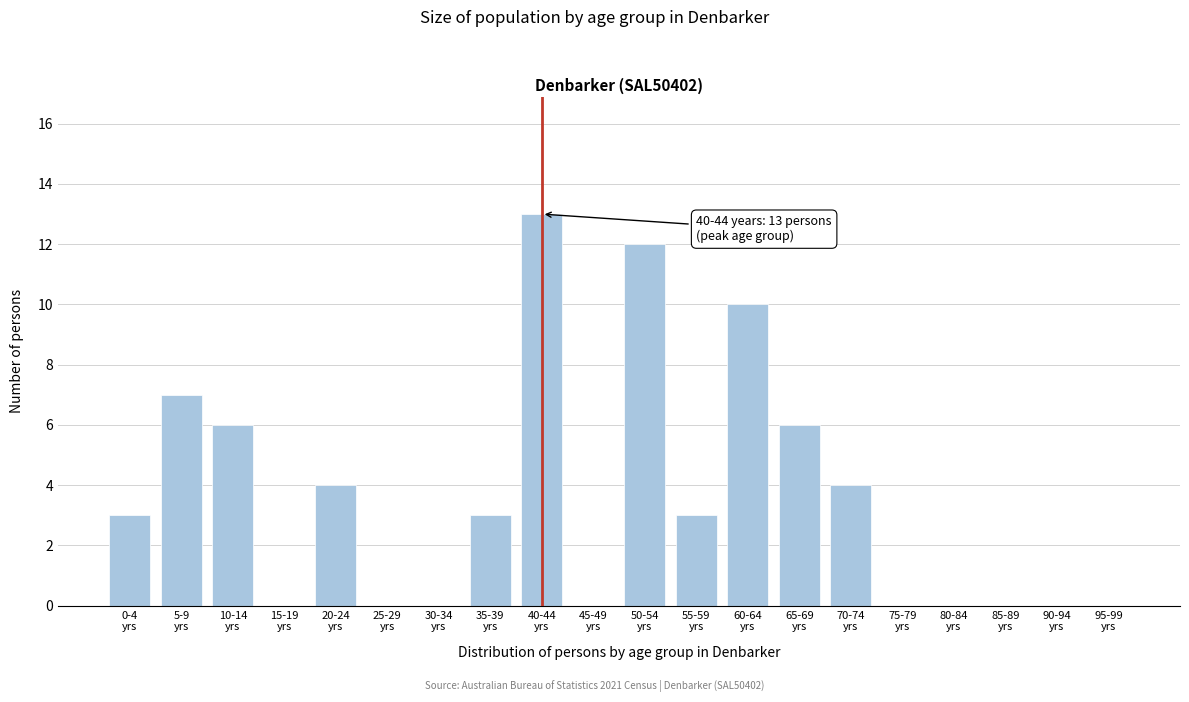

What is the maximum value shown in the chart?

13